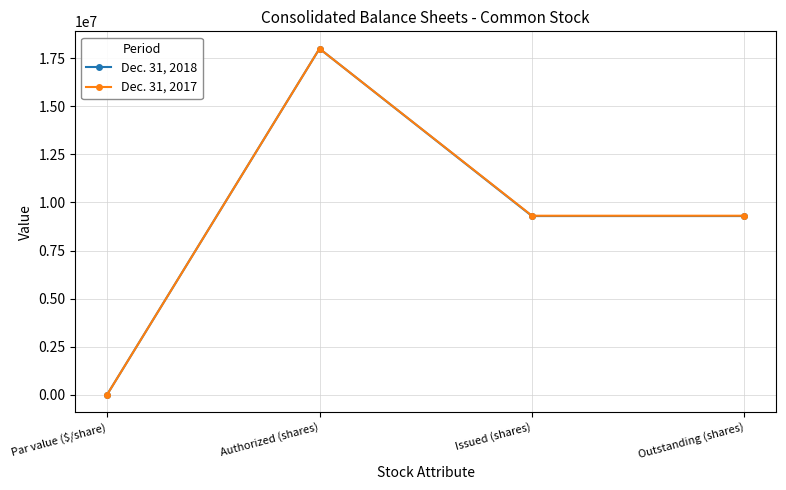

What position from the right is Authorized (shares)?

3